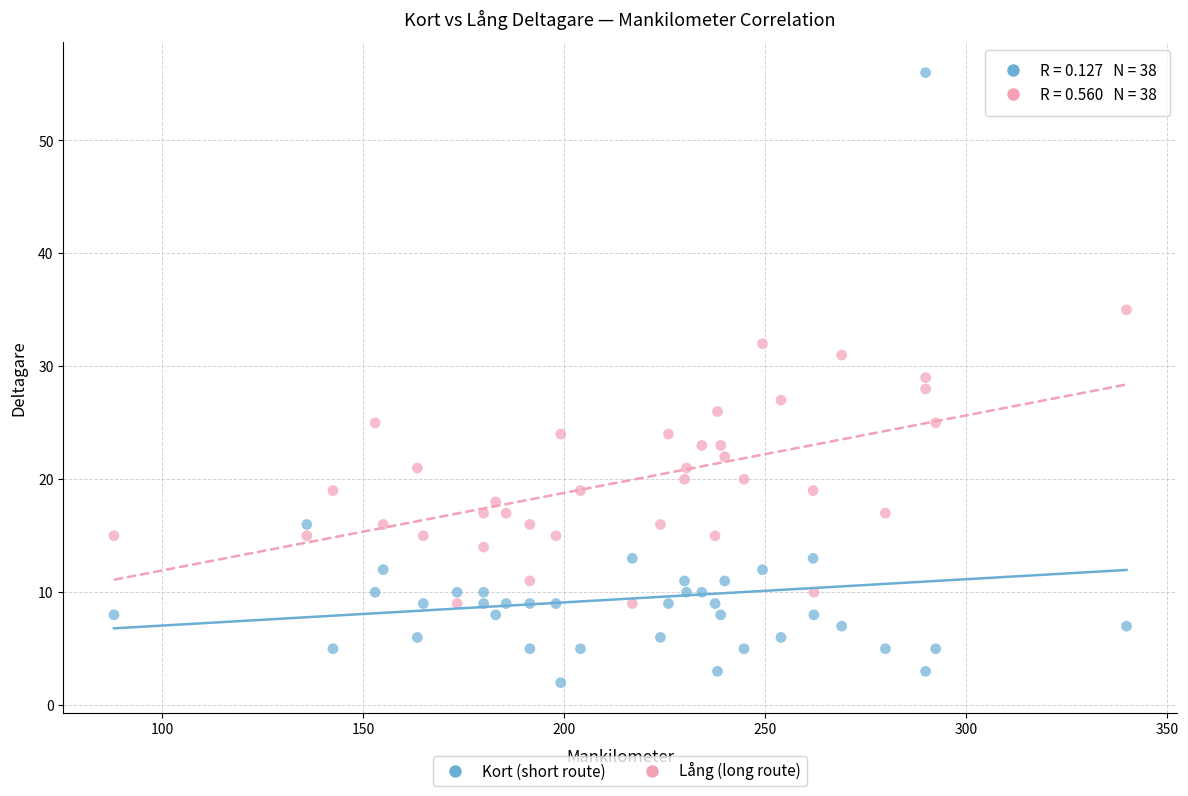

Across all data points, what is the range of Y values (max minus min)?

54